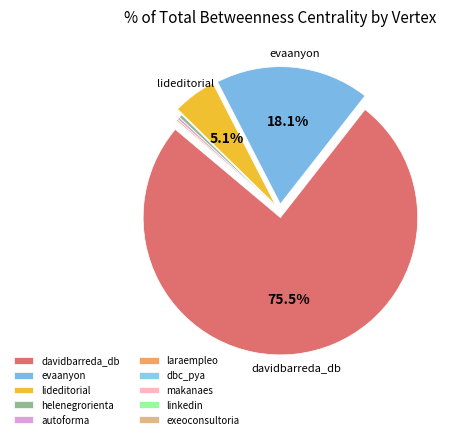

How many slices are in this pie chart?

10